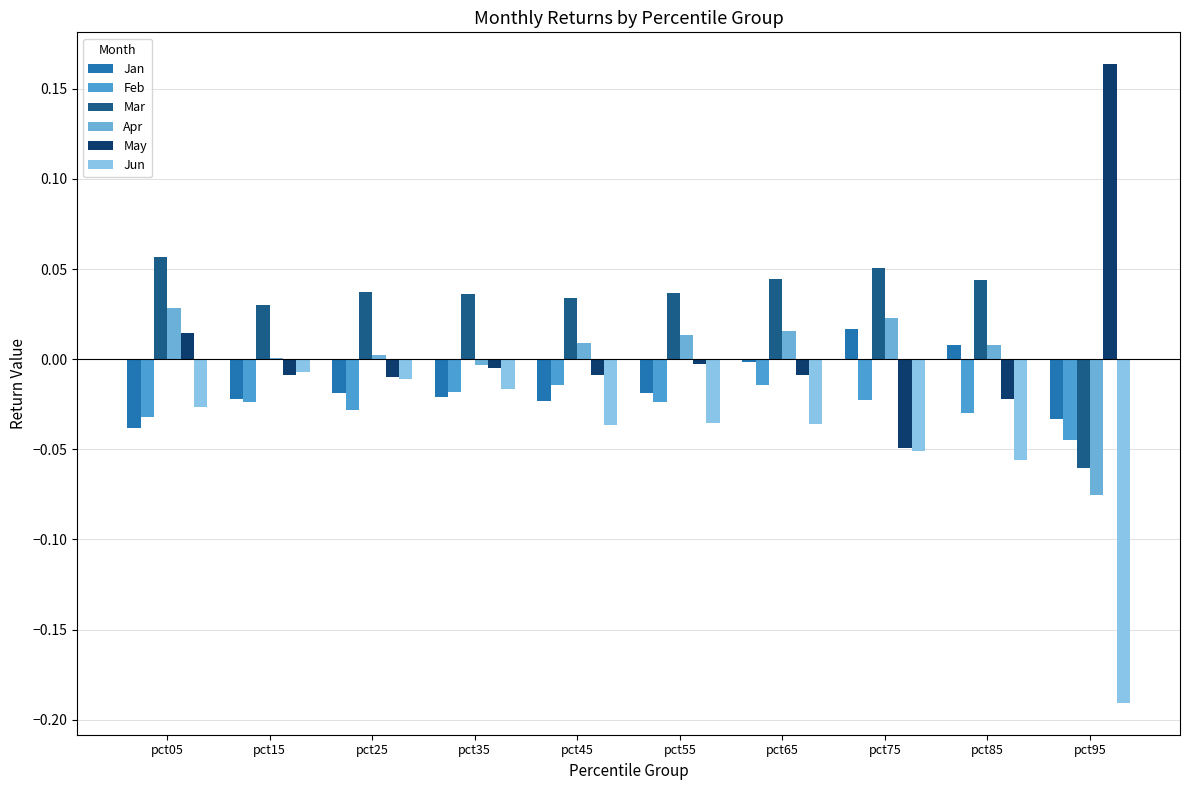

How many groups of bars are there?

10